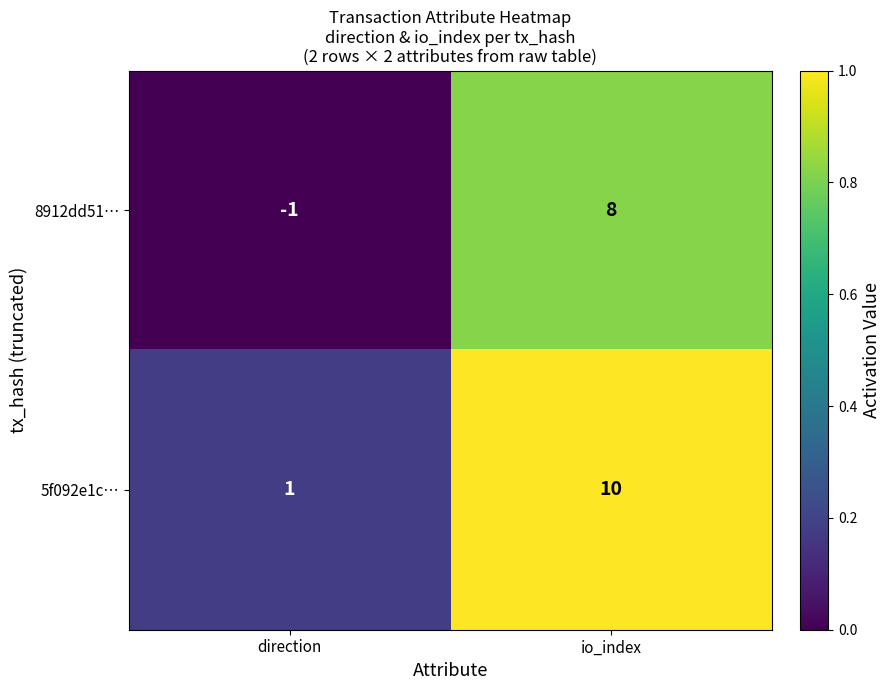

What is the difference between the maximum and minimum values in the 5f092e1c… series?

9